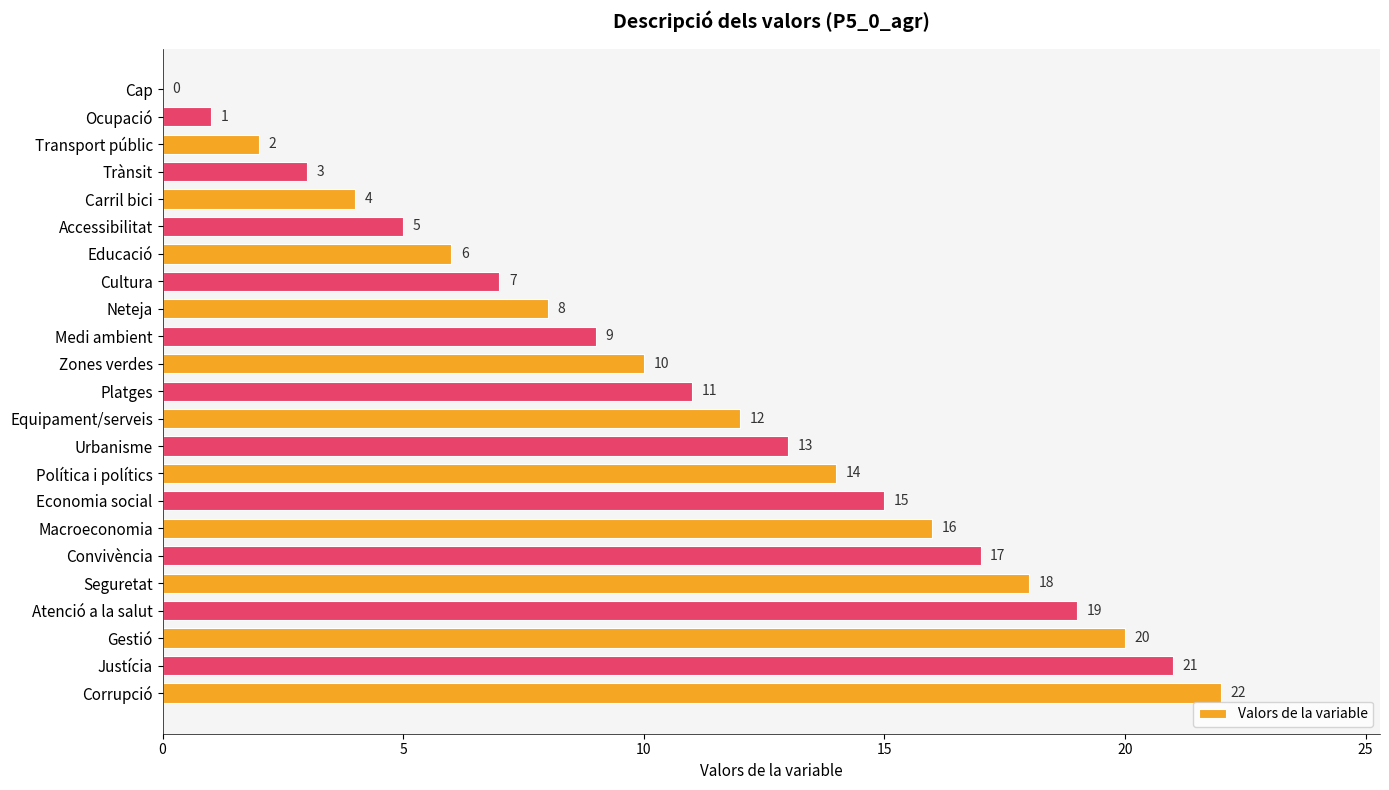

The value at Medi ambient is 9. True or false?

True